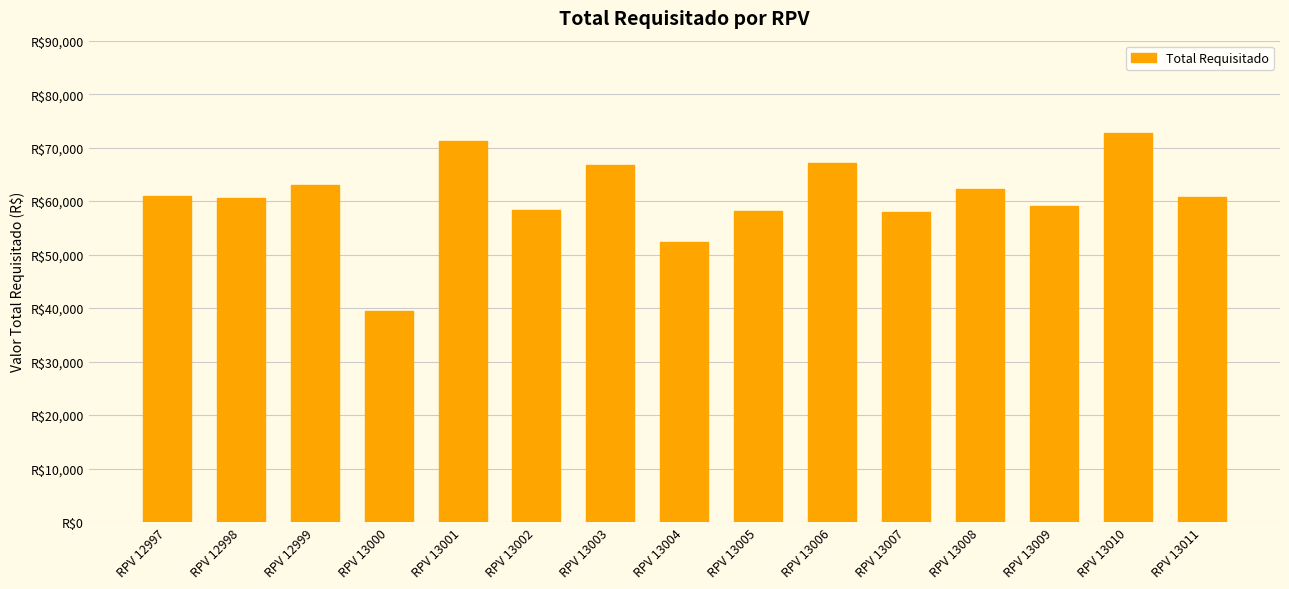

How many categories are shown in the chart?

15